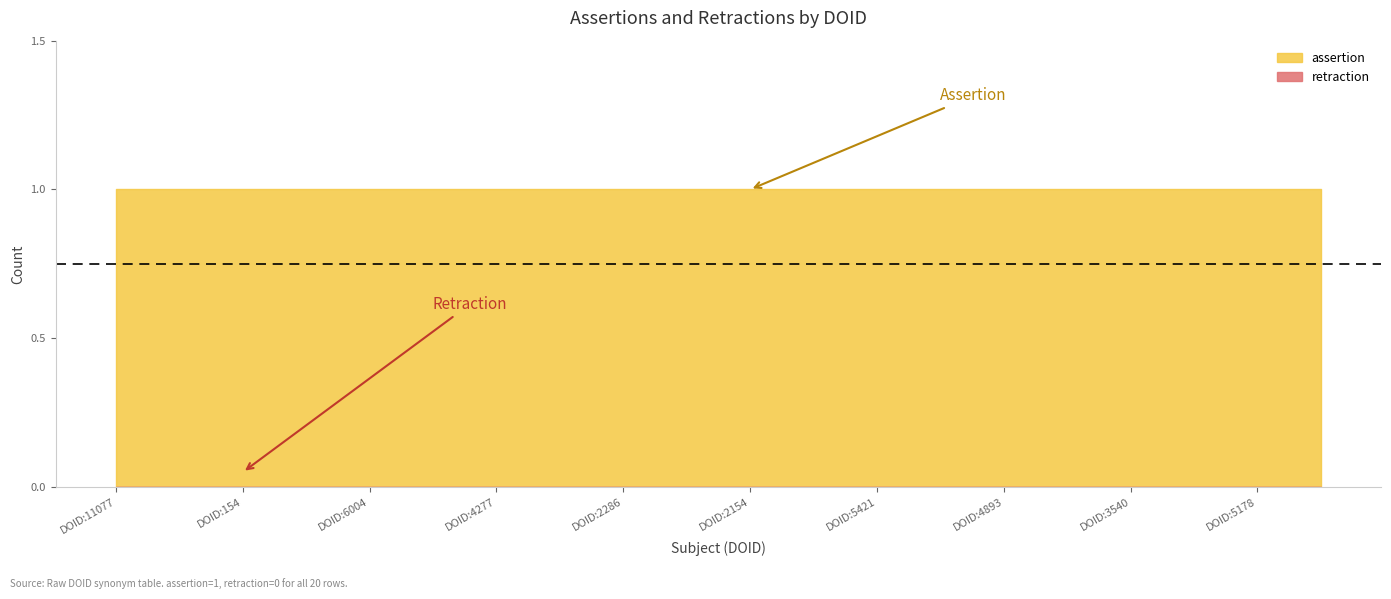

True or false: retraction has more than 2 points higher than both neighbors.

False